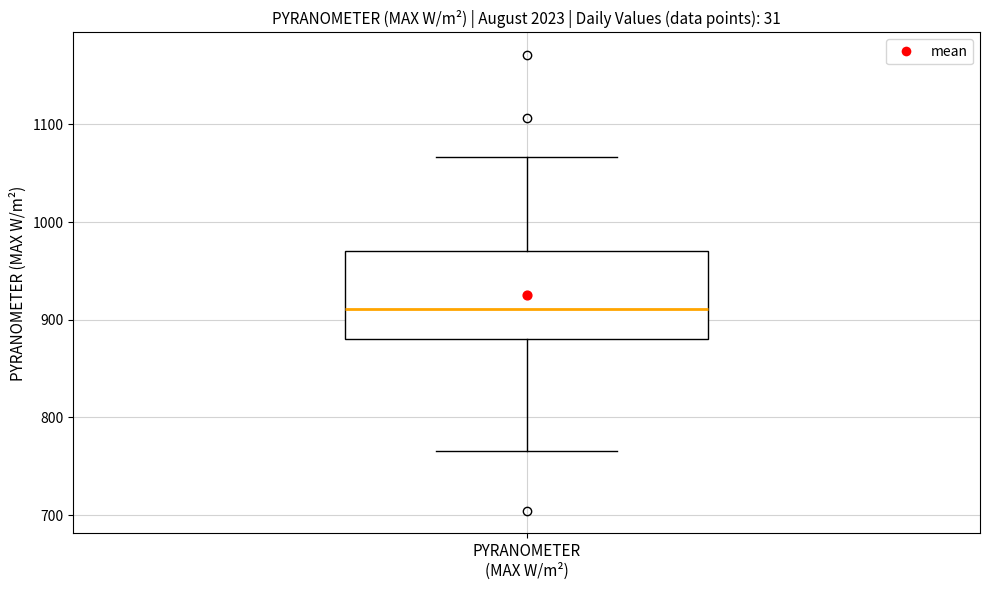

Read this box plot against the y-axis: the position of the median line, the range covered by the box, and the ends of both whiskers. The values are not printed on the chart, so give them approximately, as read against the axis.

median 910, box 880 to 970, whiskers 770 to 1070